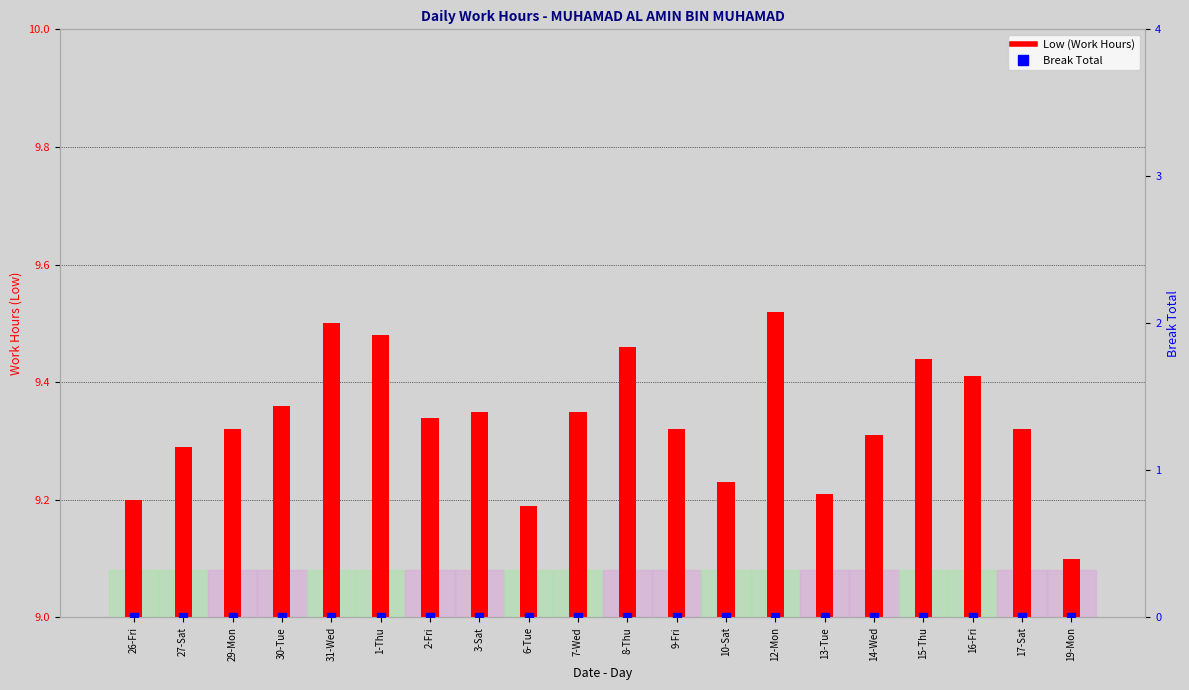

Which series contains the lowest Y value?

Break Total